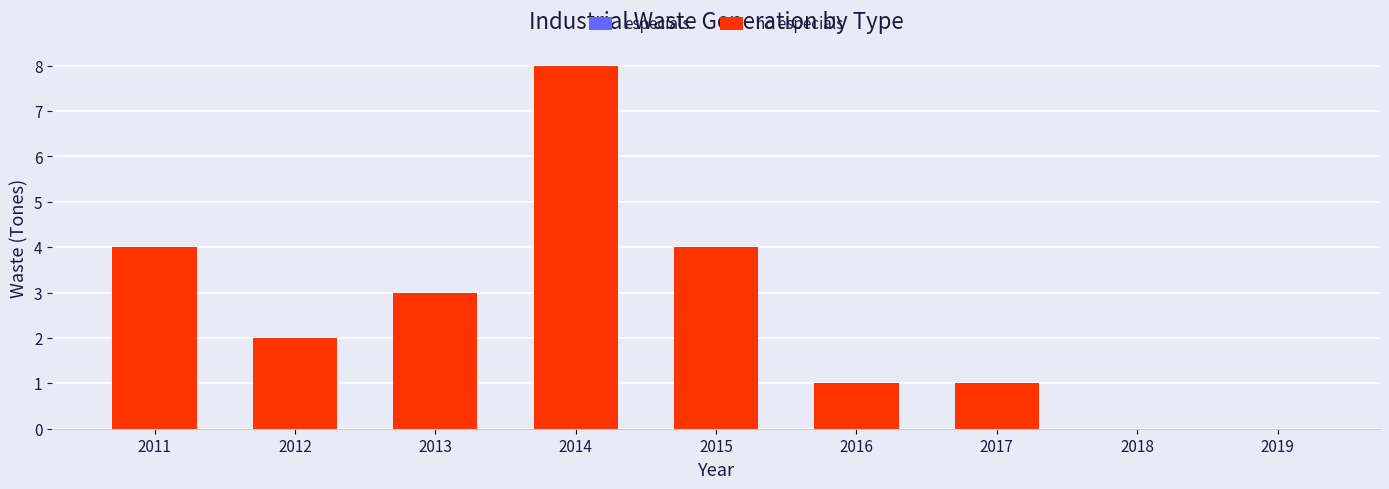

At which category does the chart reach its peak across all series?

2014